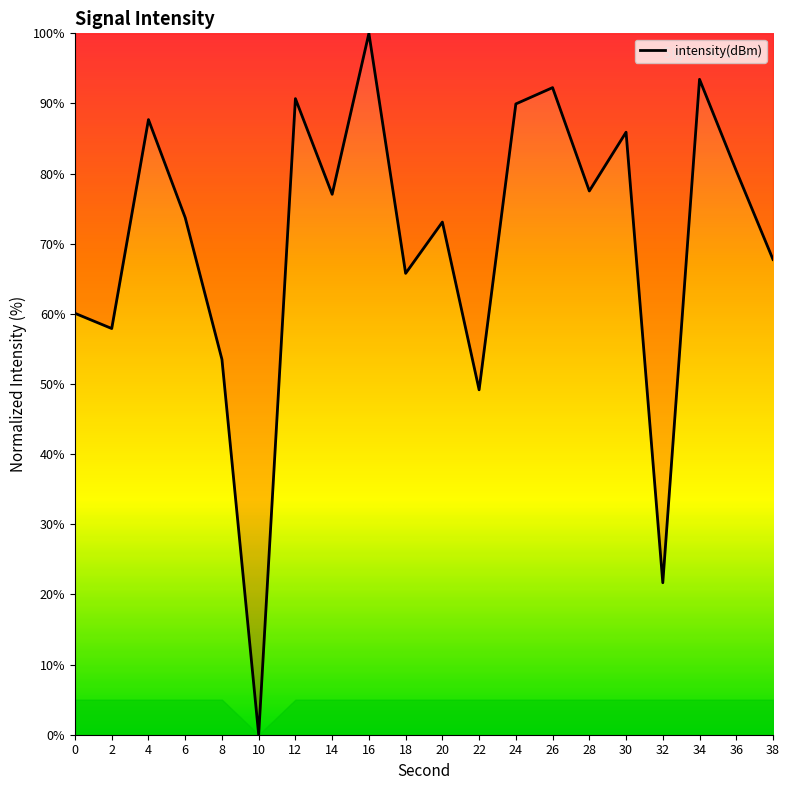

True or false: the data shows 23.0 at 2.

False